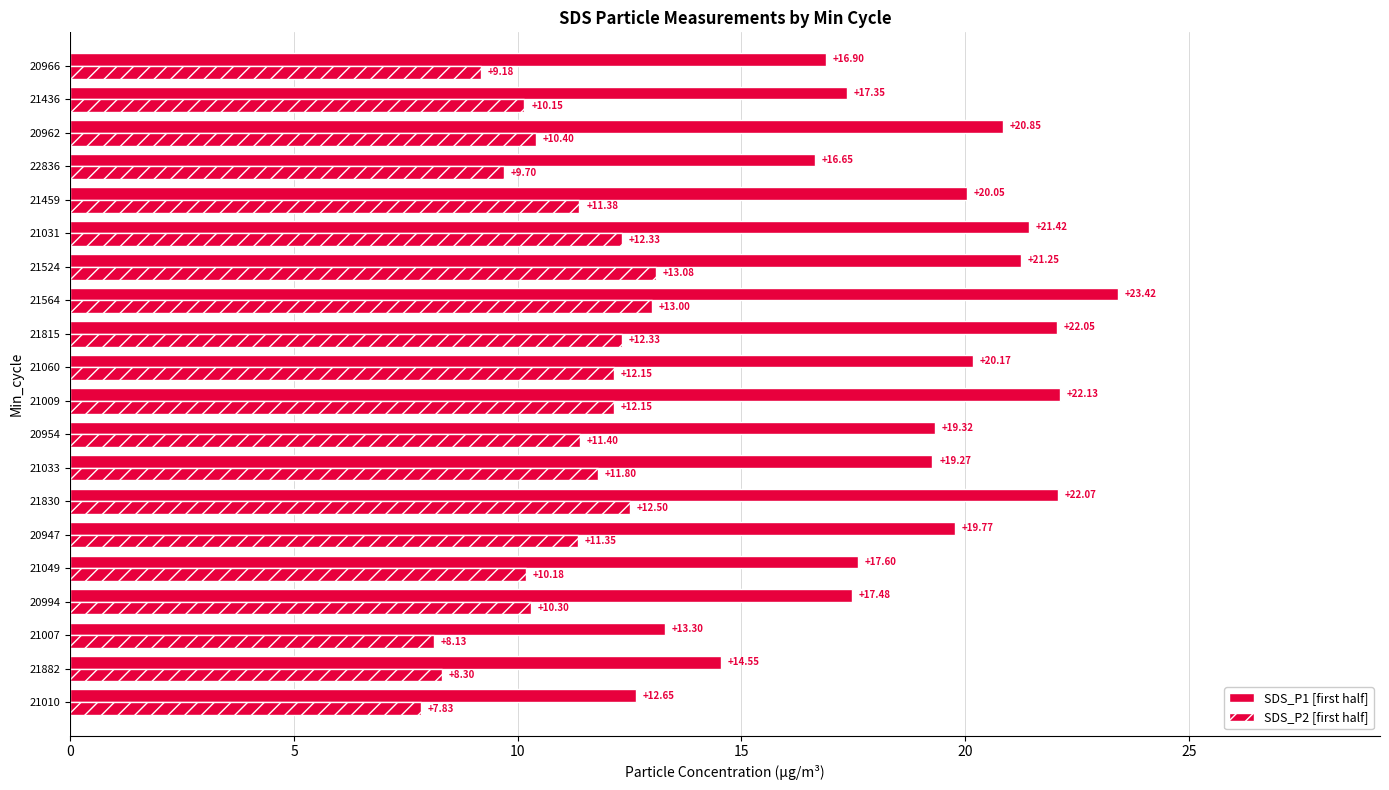

Count the number of data series in this chart.

2